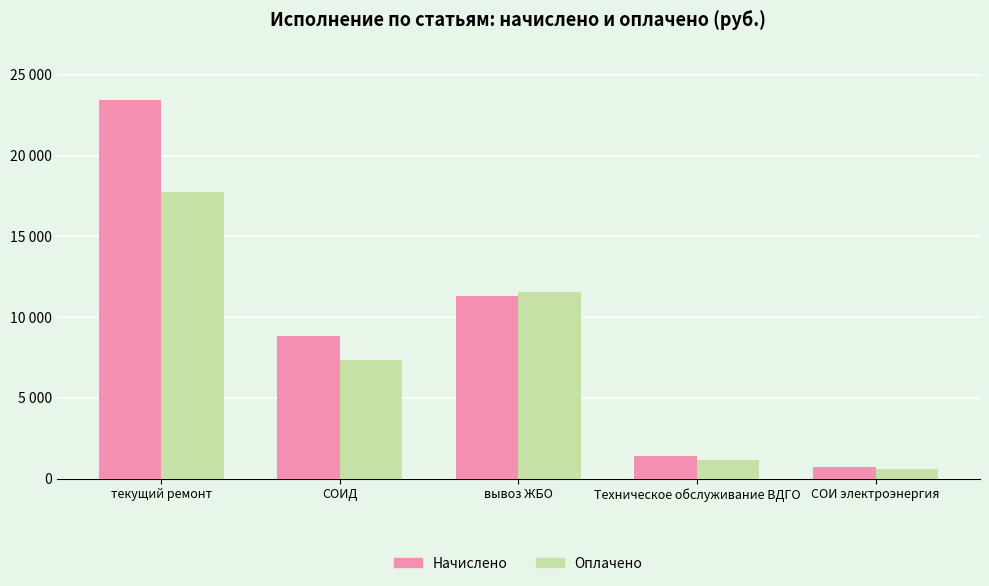

What is the smallest value displayed?

599